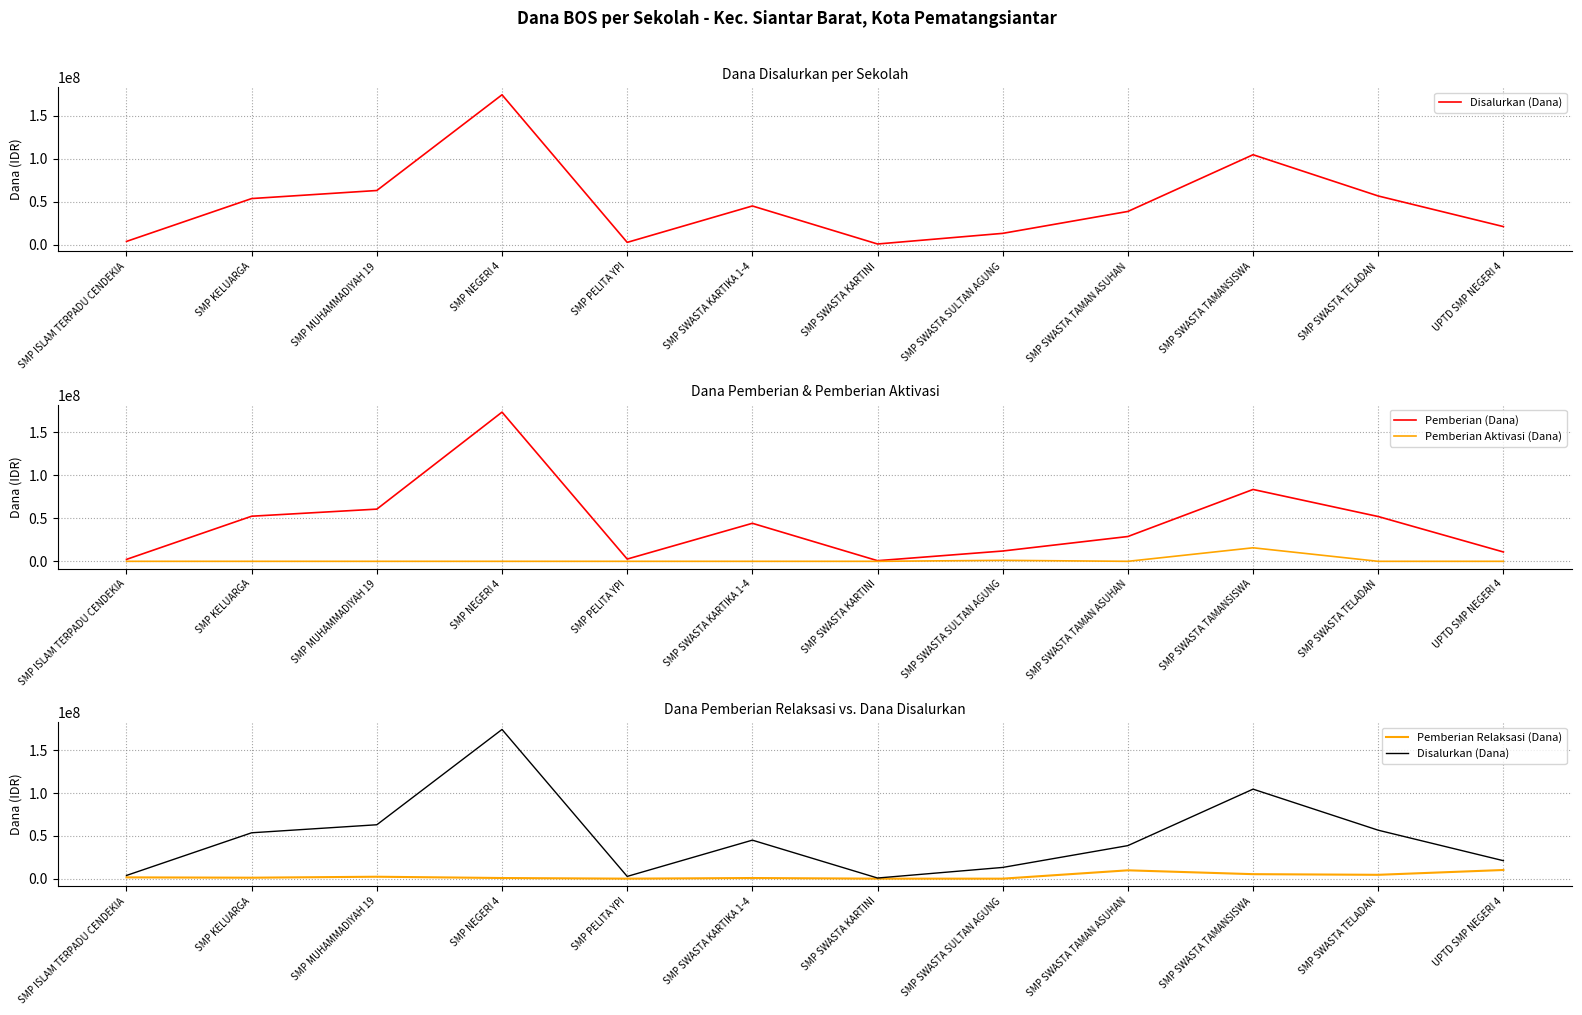

What is the spread (max minus min) of values at UPTD SMP NEGERI 4?

21000000